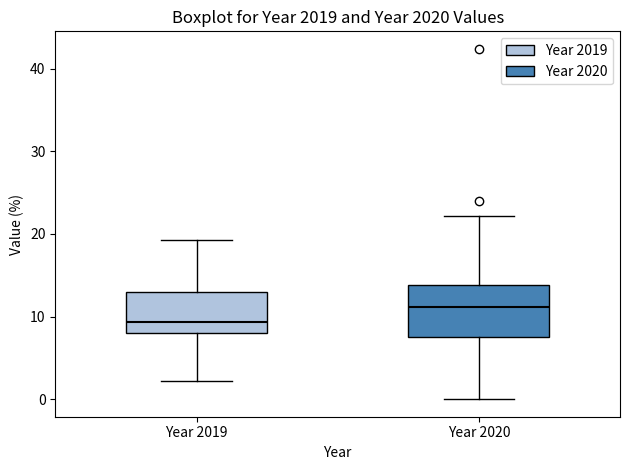

Reading left to right, read every box against the y-axis: the position of its median line, the range the box covers, and the ends of its whiskers. The values are not printed on the chart, so give them approximately, as read against the axis.

Year 2019: median 9, box 8 to 13, whiskers 2 to 19
Year 2020: median 11, box 7 to 14, whiskers 0 to 22